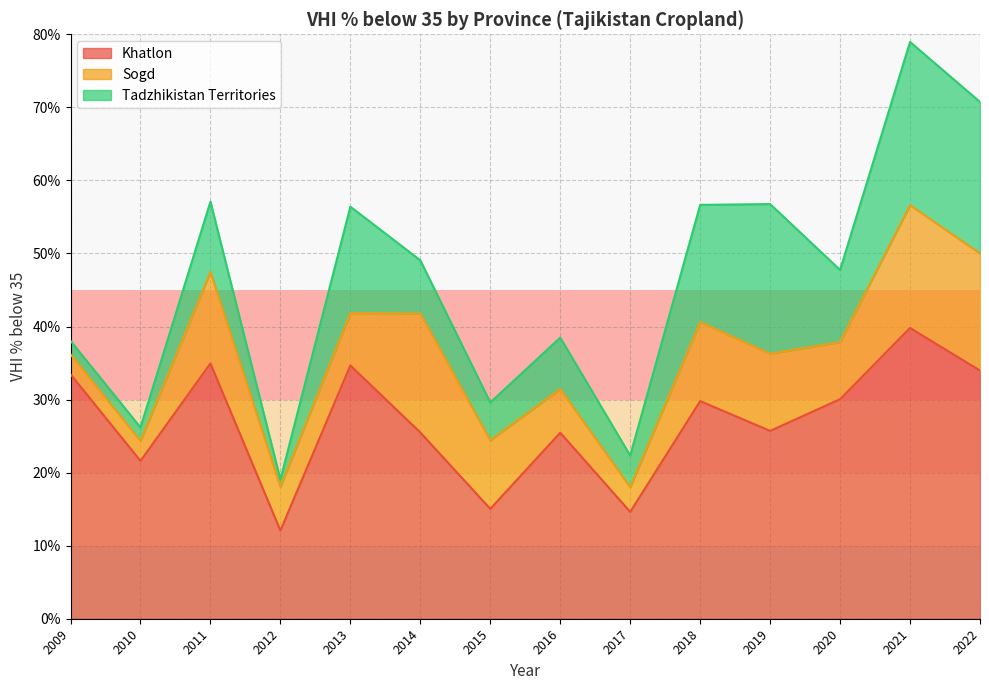

What is the total value across all series at 2011?

57.1